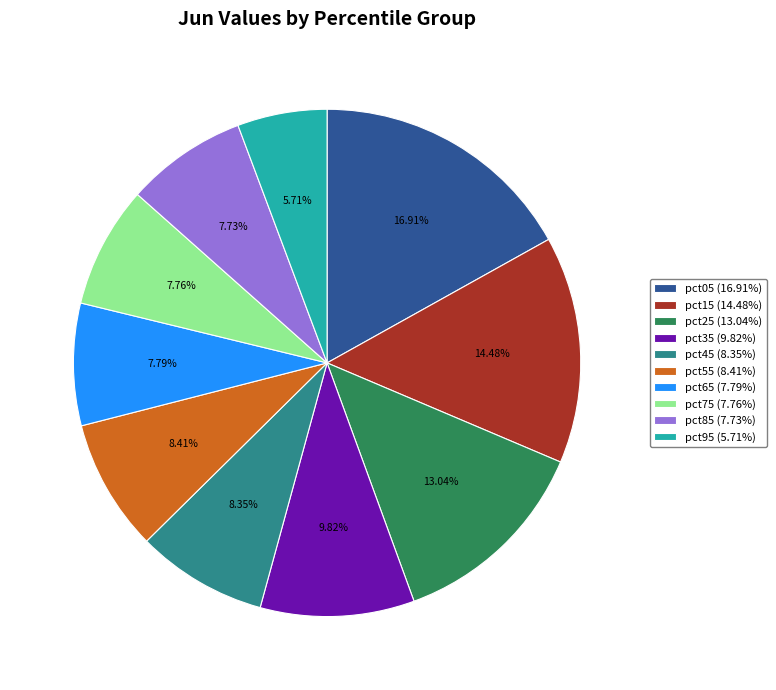

To the nearest percent, what percentage of the pie is pct05?

17%